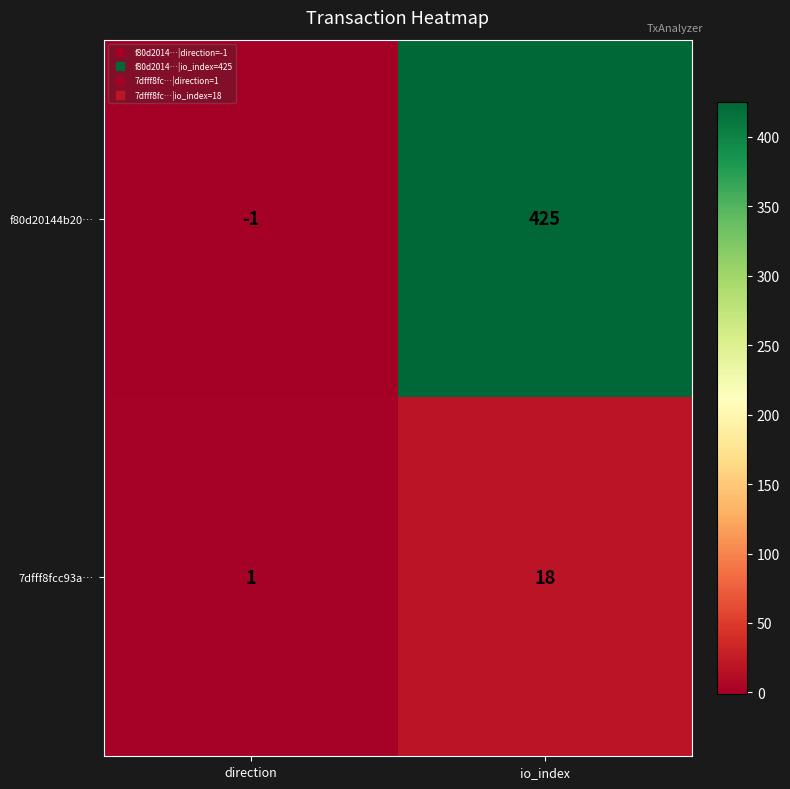

True or false: f80d20144b20… has a value of 0 at direction.

False